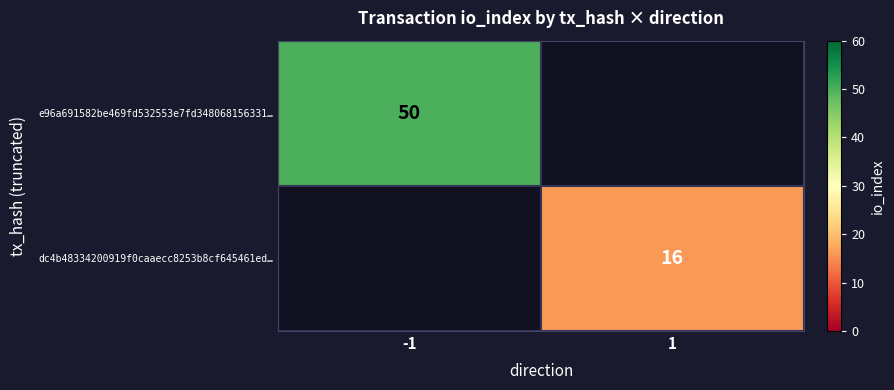

Is it true that e96a691582be469fd532553e7fd348068156331… equals 50 at -1?

True